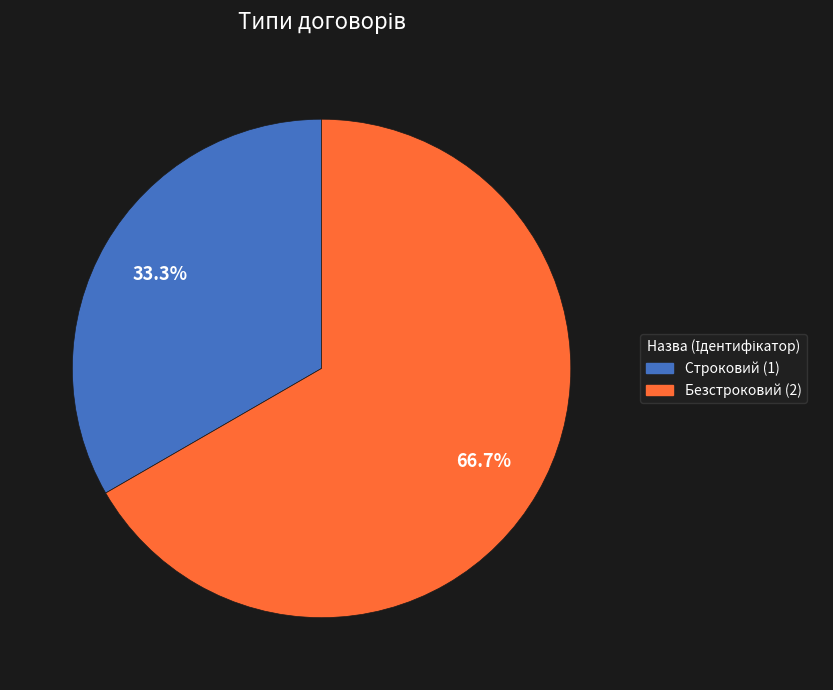

What percentage do Безстроковий and Строковий together represent?

100.0%